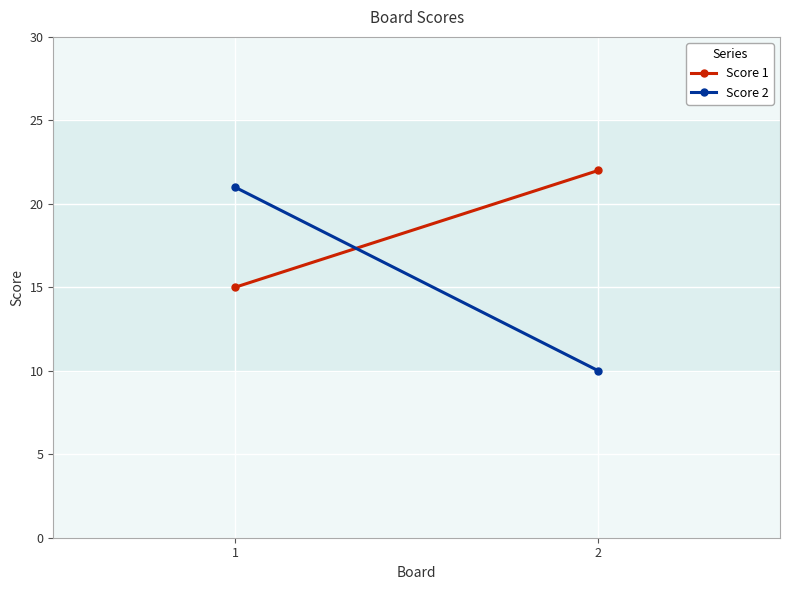

List the series in order of their peak value, lowest first.

Score 2, Score 1